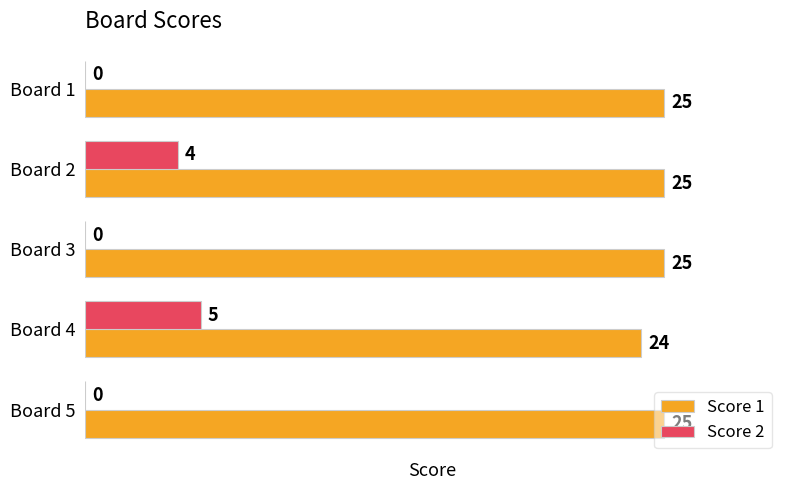

How many positive values does the Score 2 series have?

2